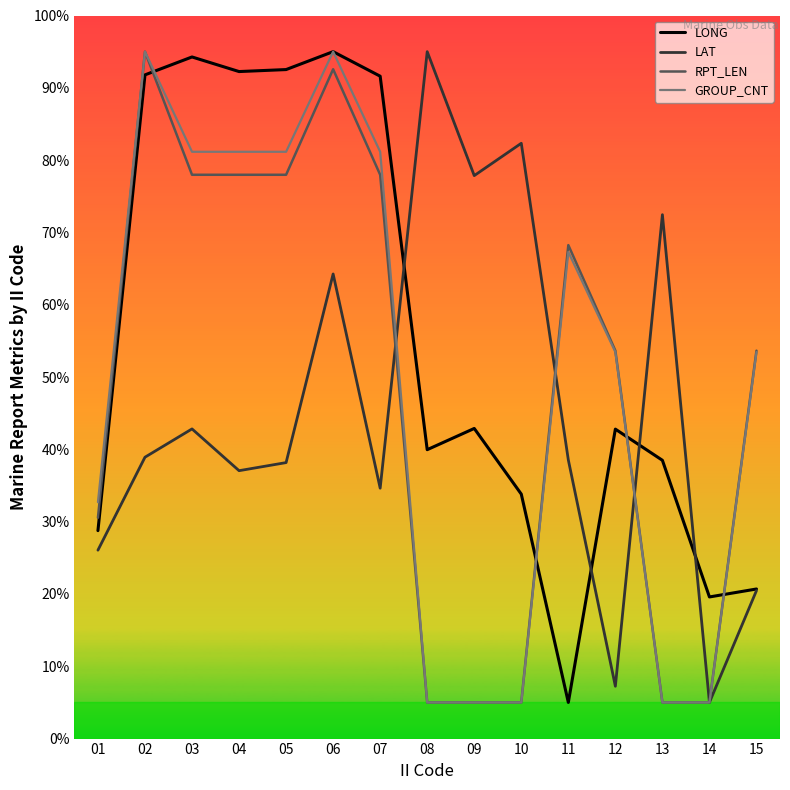

How many values in the GROUP_CNT series are below 53?

6